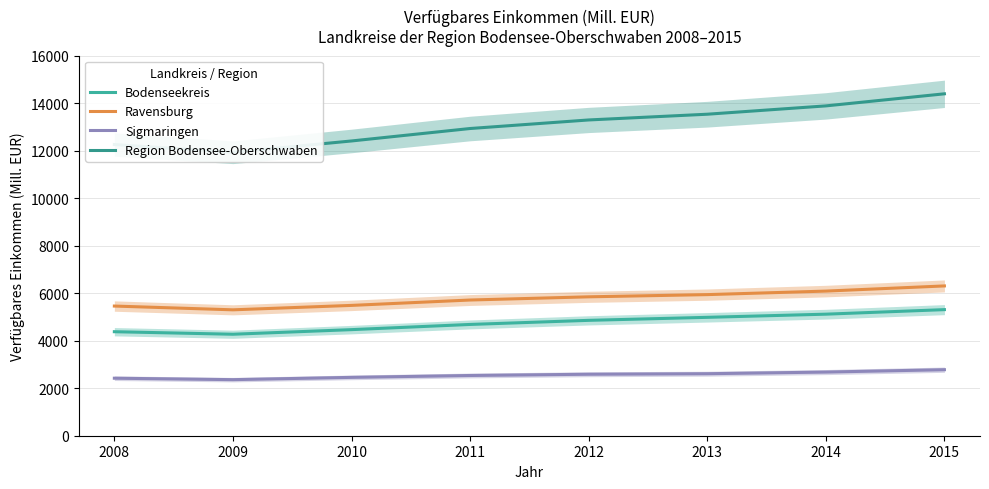

List the labels in order of Sigmaringen value, largest first.

2015, 2014, 2013, 2012, 2011, 2010, 2008, 2009